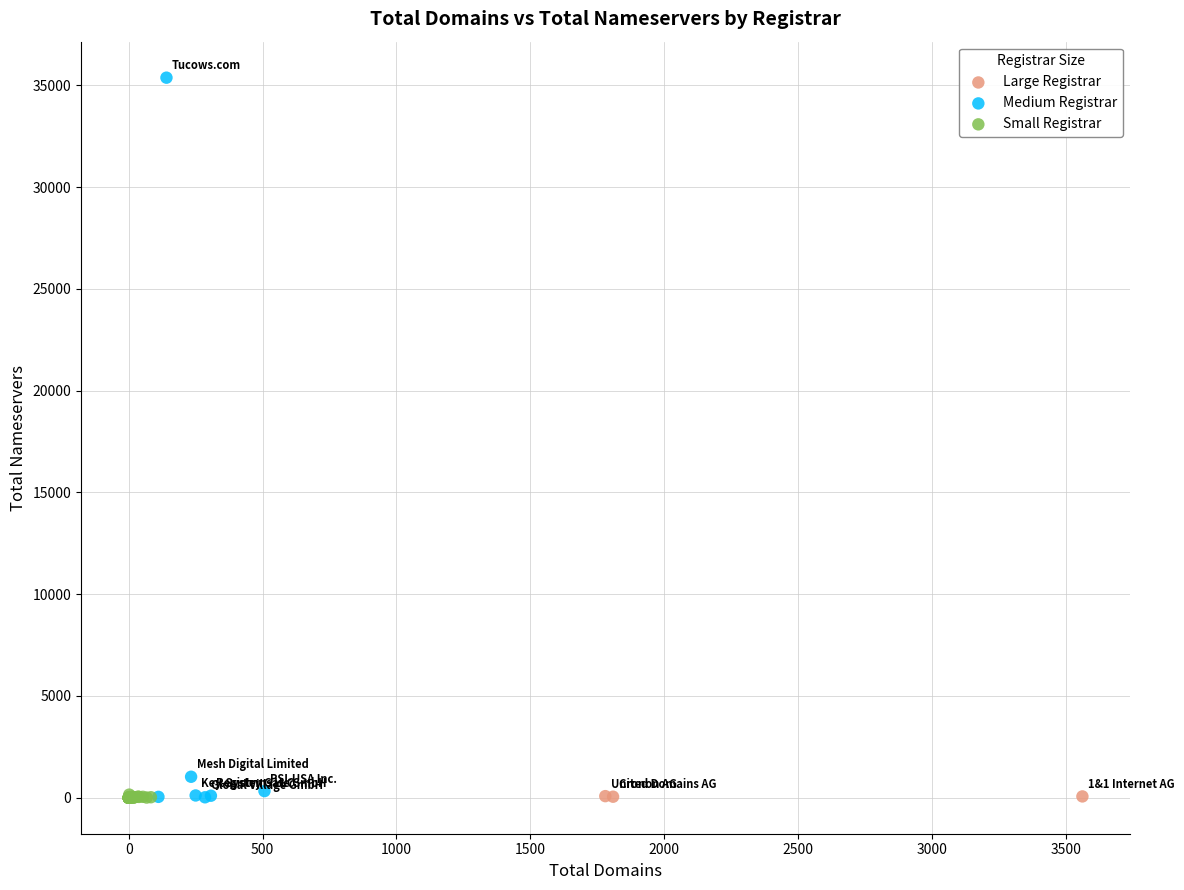

Which series has the largest Y range (max minus min)?

Medium Registrar